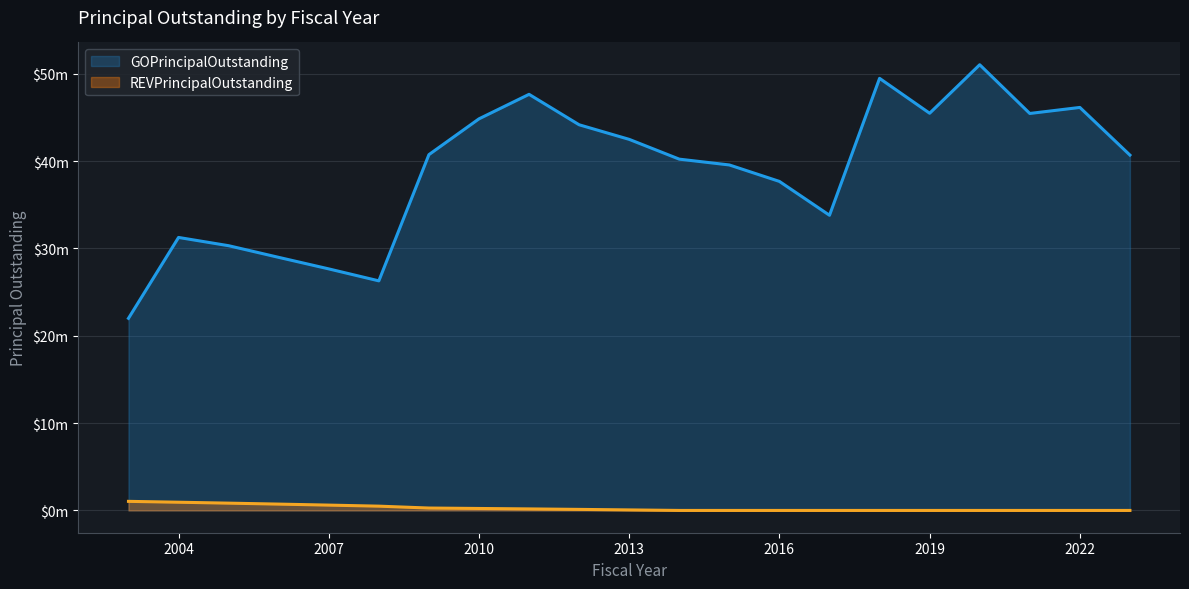

Is the value of GOPrincipalOutstanding at 2019 greater than the value of REVPrincipalOutstanding at 2019?

Yes